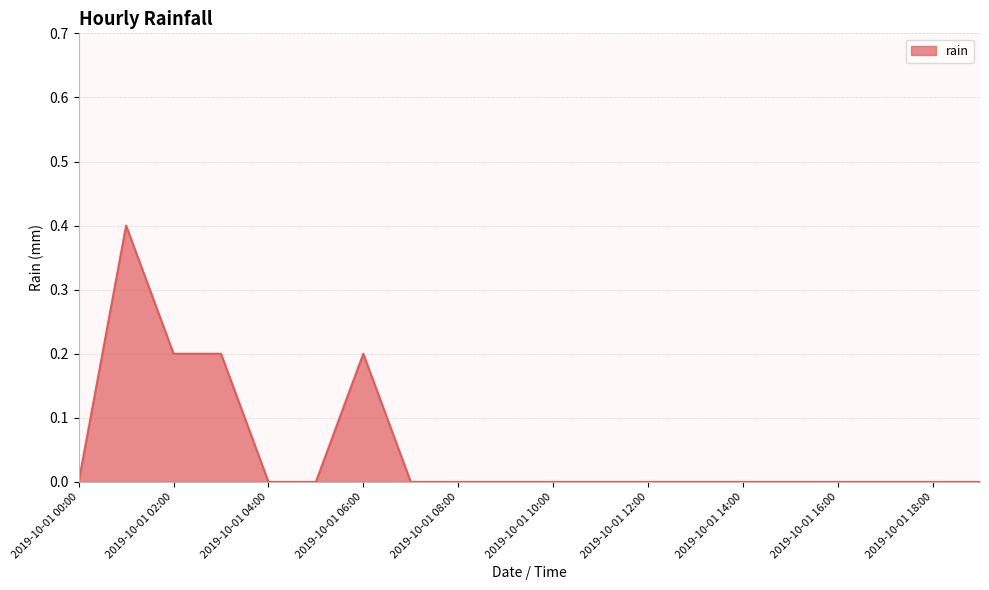

What is the greatest value displayed?

0.4